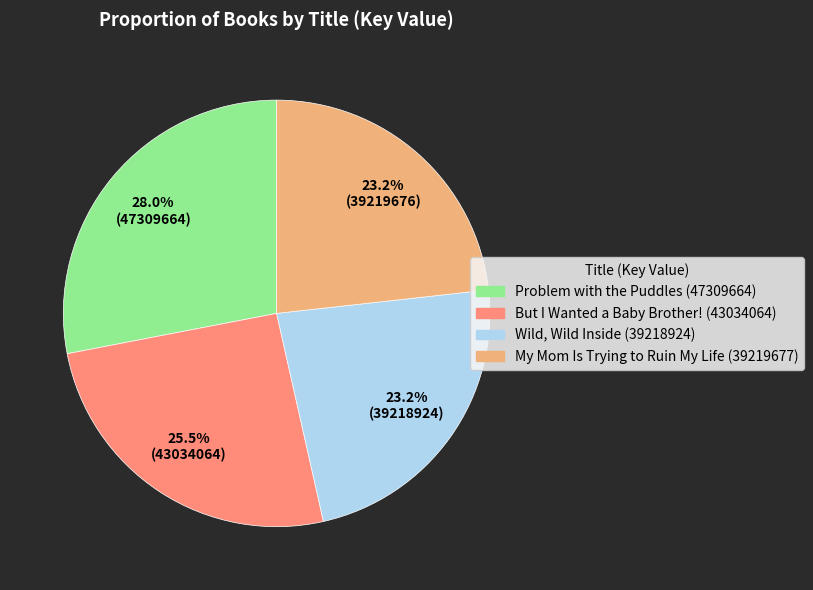

How many segments does this pie chart have?

4